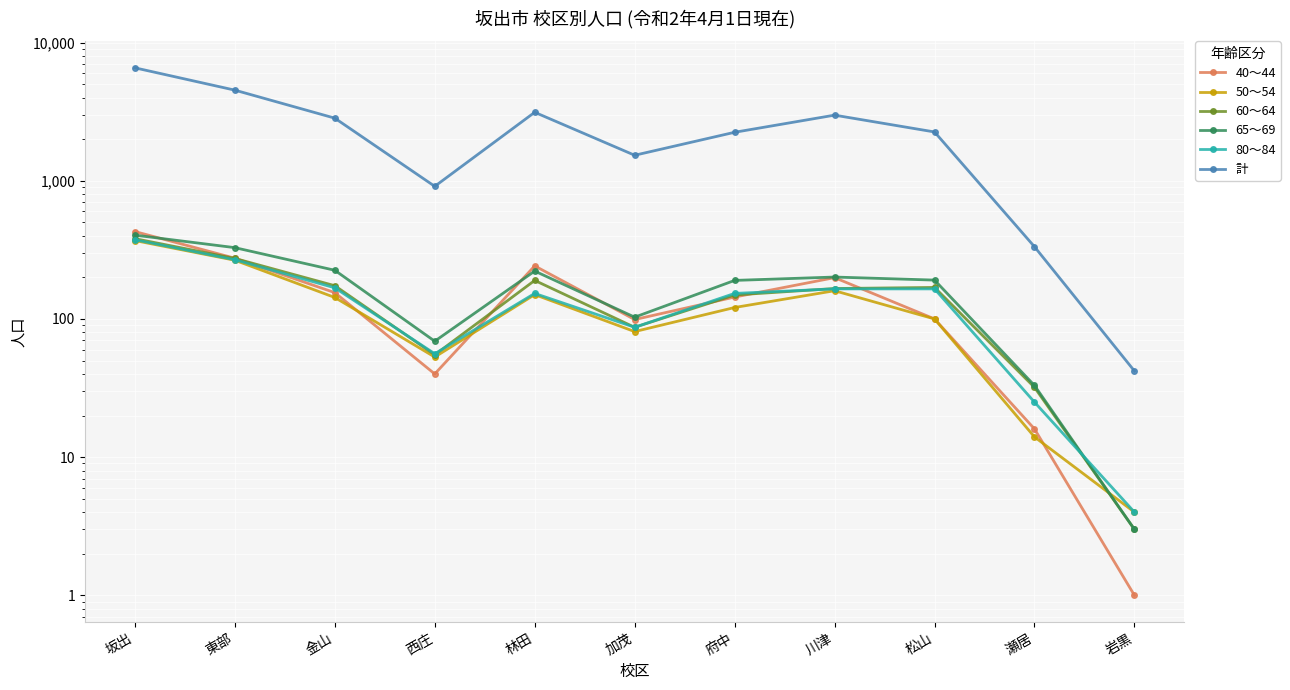

Reading left to right, list all the values displayed in this chart.

40～44: 429	275	155	40	242	99	144	199	100	16	1
50～54: 369	266	143	53	150	81	121	160	100	14	4
60～64: 381	274	174	55	190	87	149	166	169	32	3
65～69: 404	328	225	69	222	103	190	201	191	33	3
80～84: 374	268	168	56	153	87	153	165	165	25	4
計: 6562	4524	2837	911	3128	1529	2242	2983	2254	333	42